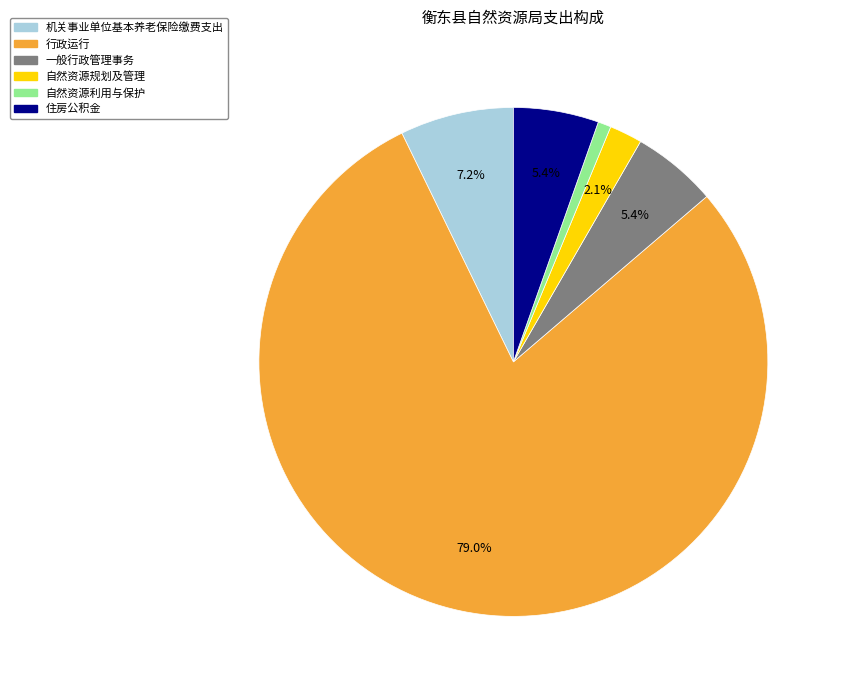

True or false: 自然资源利用与保护 accounts for 12% of the total.

False